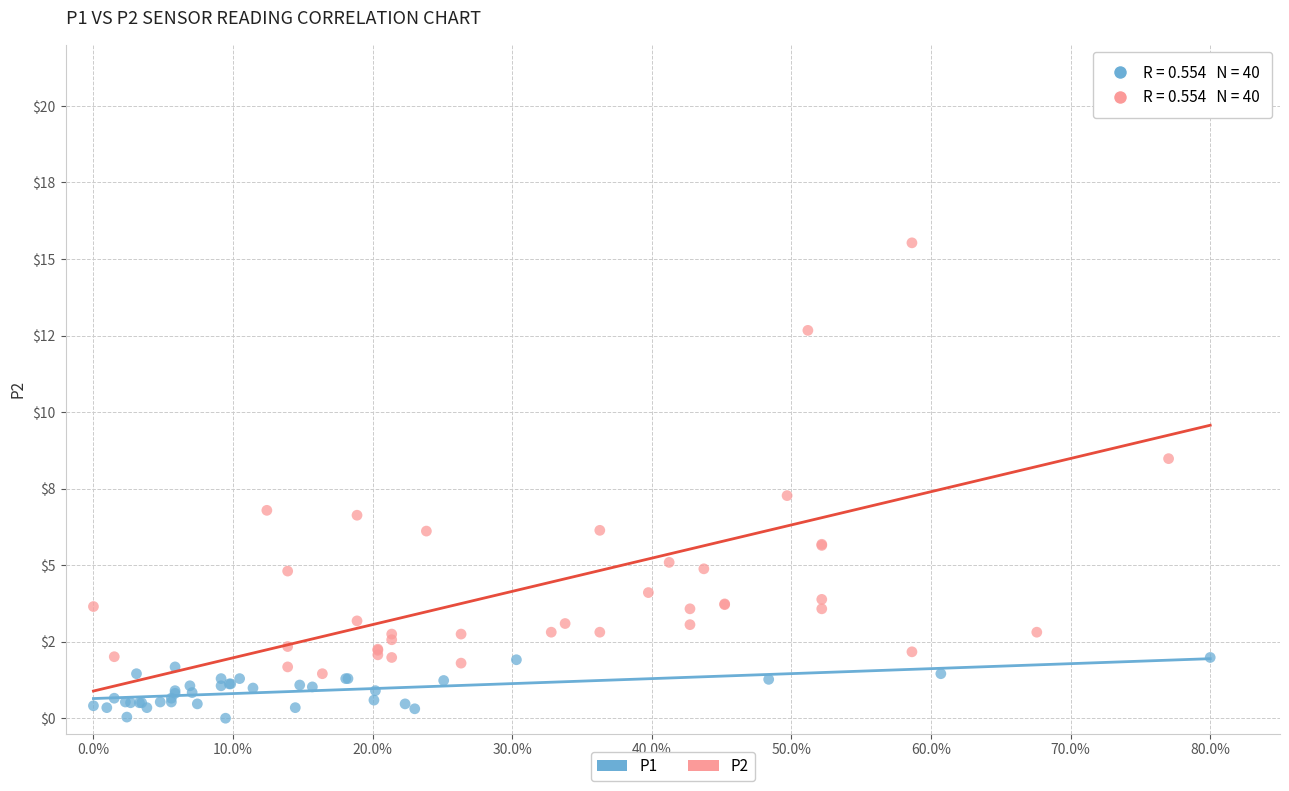

Which series reaches the maximum Y coordinate?

P2